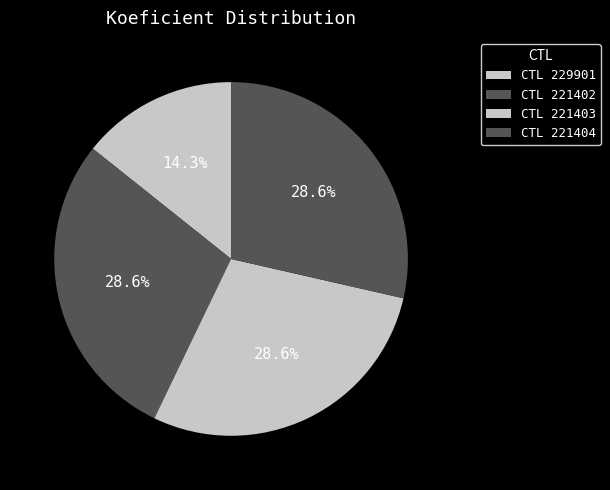

How many segments does this pie chart have?

4